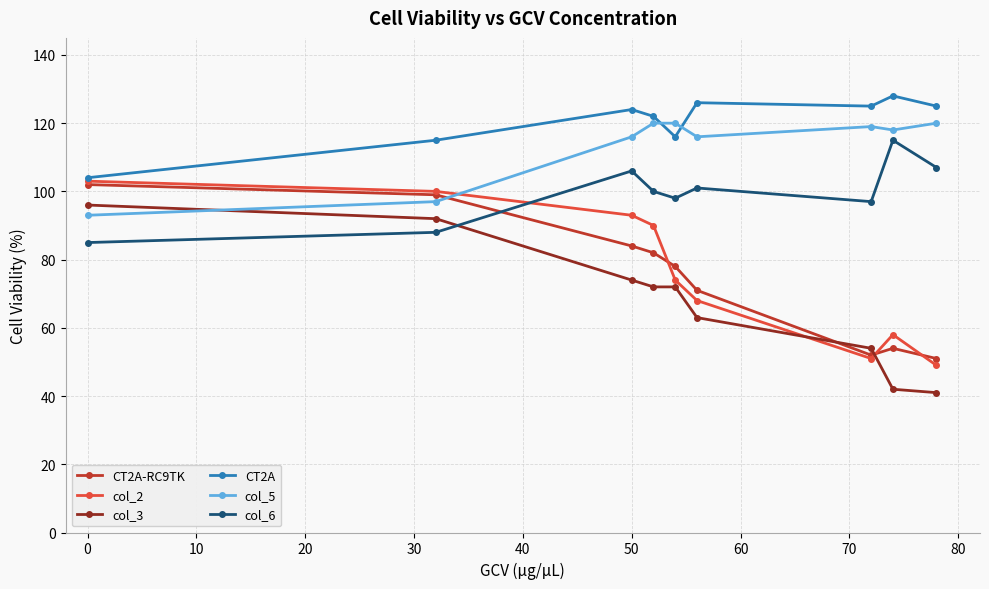

How many interior local valleys does the col_6 series have?

2